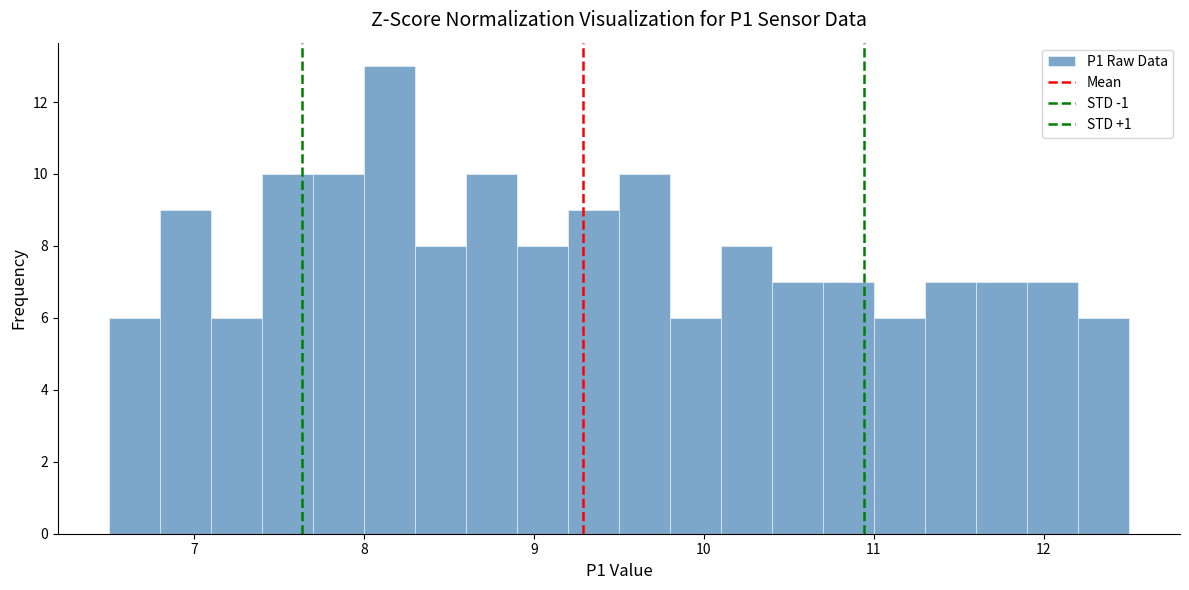

Around what value on the x-axis is the tallest bar? Give the approximate position of its centre, as read against the axis.

8.2